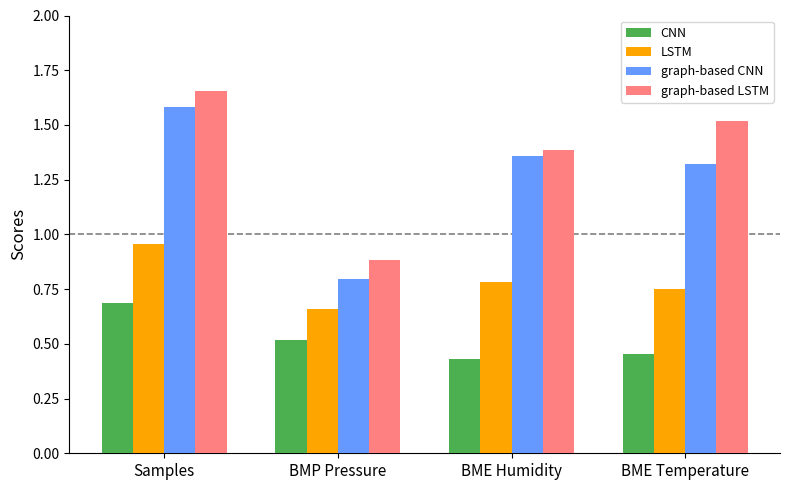

What are all the series names shown in the legend?

CNN, LSTM, graph-based CNN, graph-based LSTM